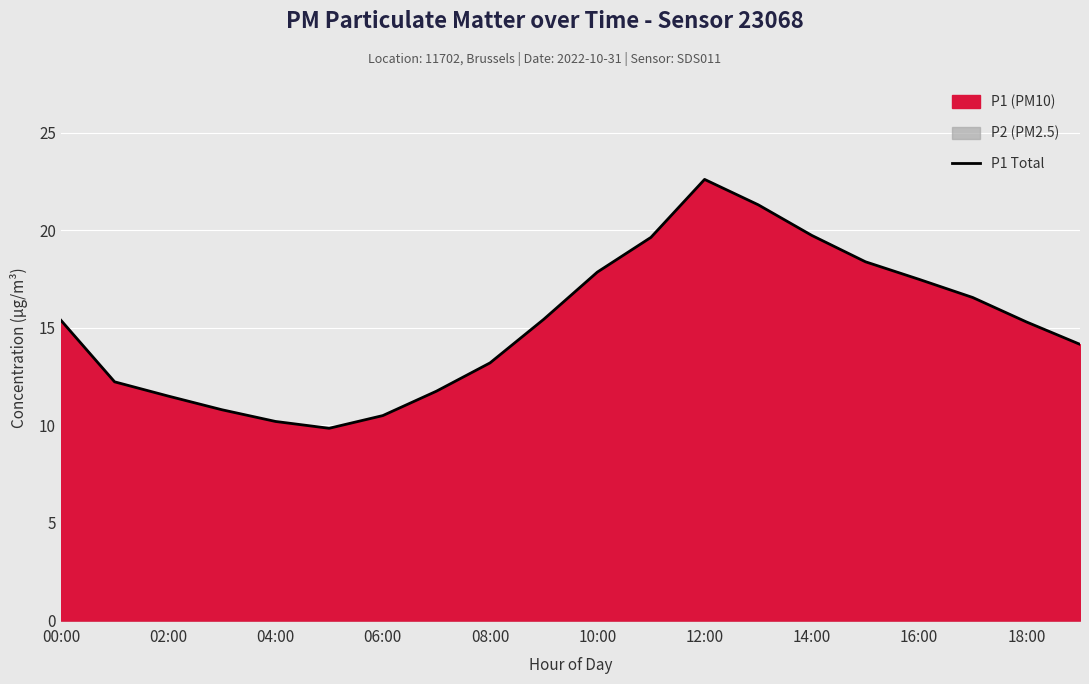

What is the highest value of the P1 Total series?

22.6